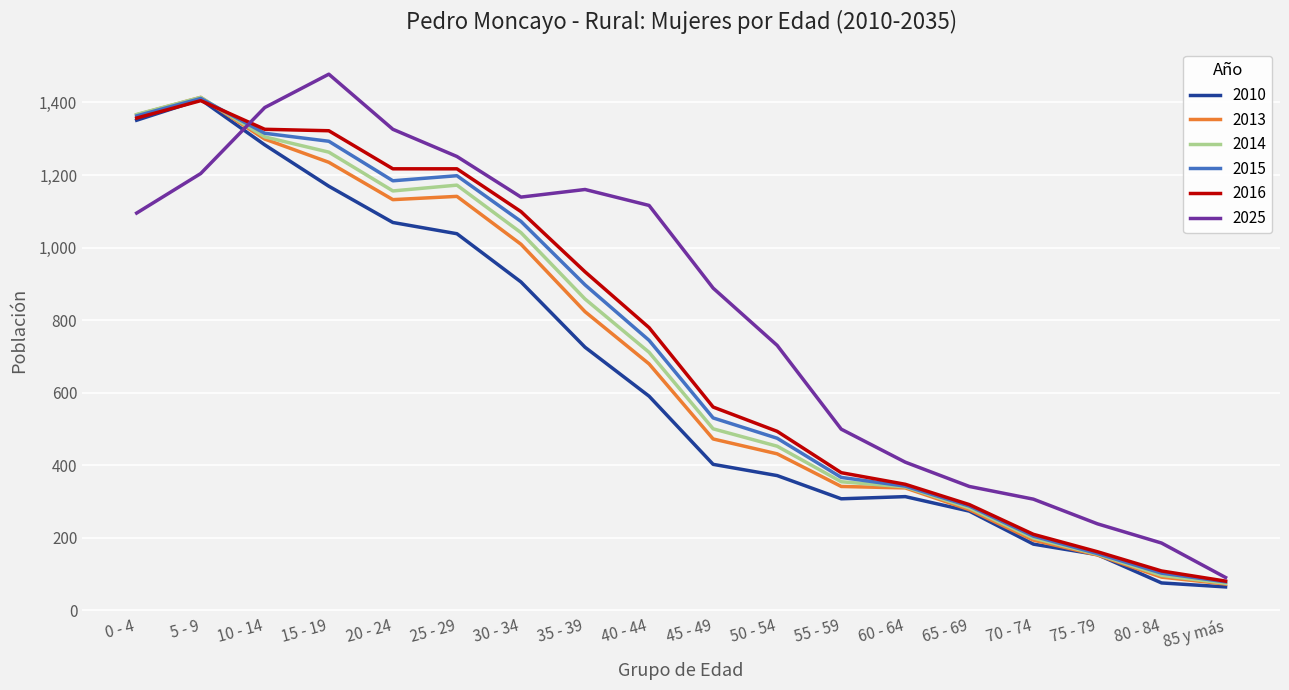

What is the average value of the 2016 series?

738